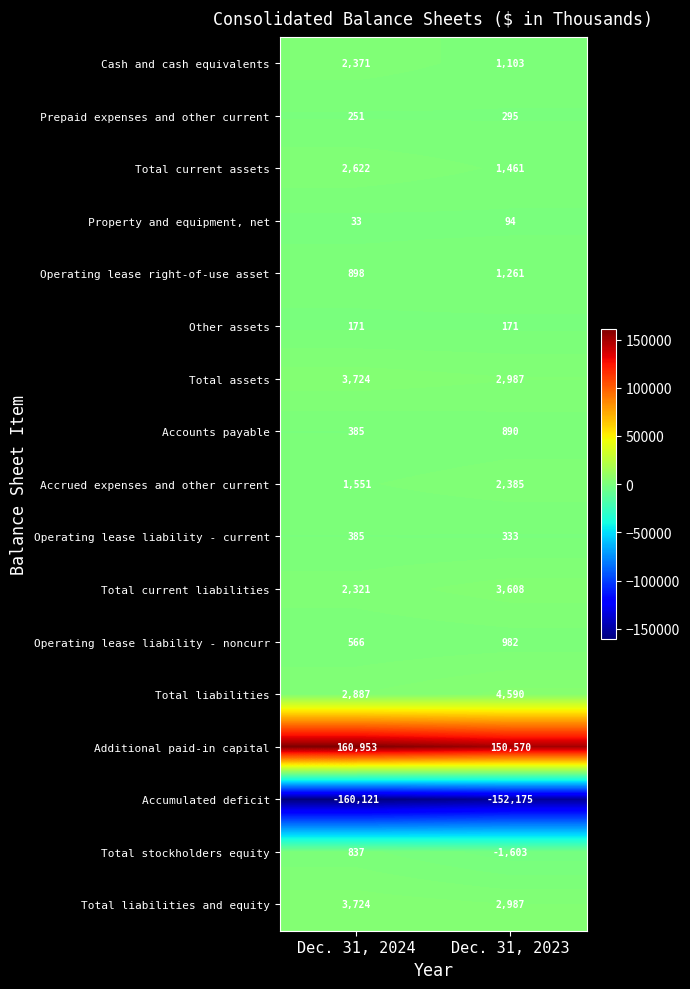

The Total assets series shows 2395 at Dec. 31, 2024. True or false?

False